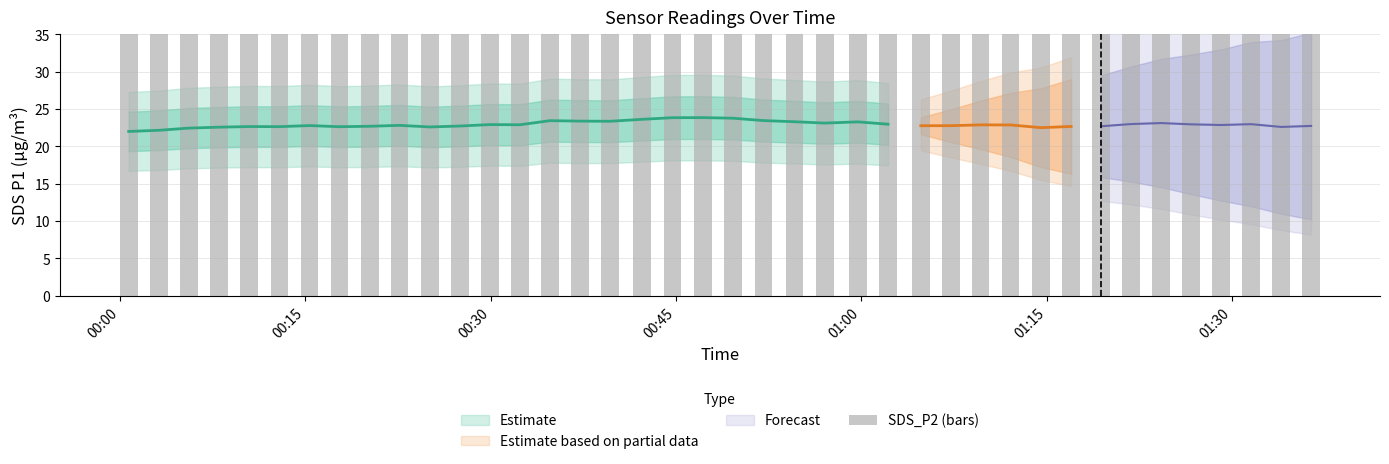

What is the difference between the maximum and minimum values?

13.1